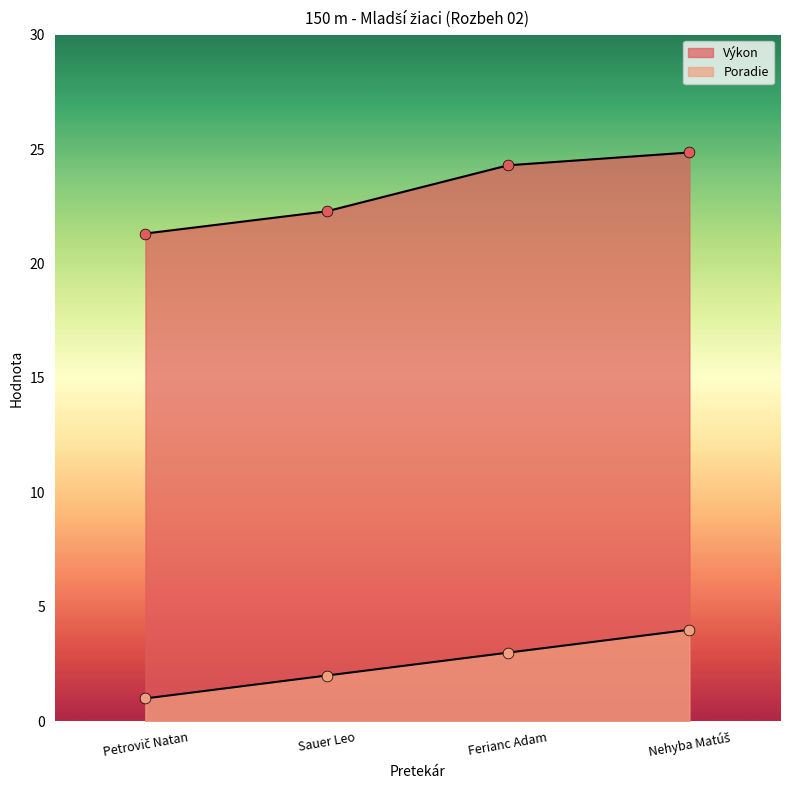

Which series reaches the minimum Y coordinate?

Poradie